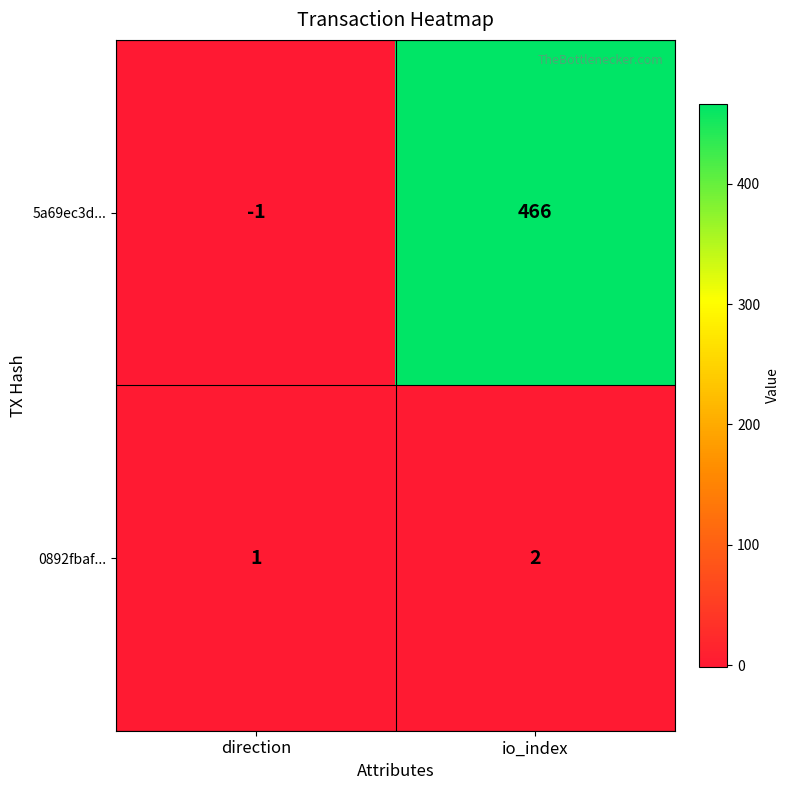

Where is 0892fbaf... nearest to the value 1?

direction